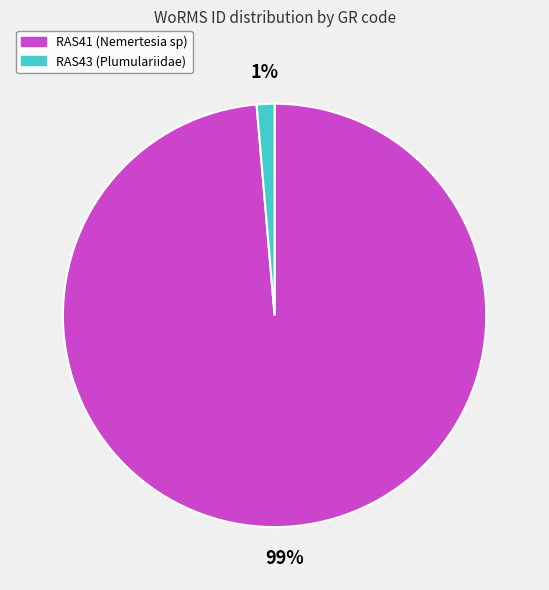

Do RAS41 (Nemertesia sp) and RAS43 (Plumulariidae) together represent more than half of the pie?

Yes